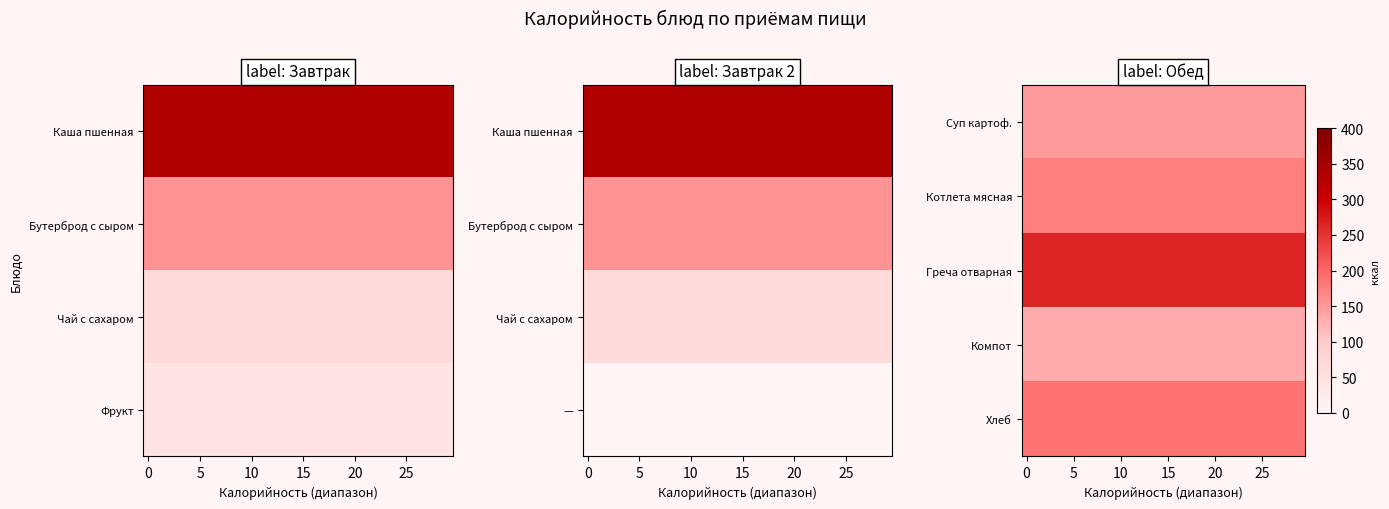

Count the number of data series in this chart.

5